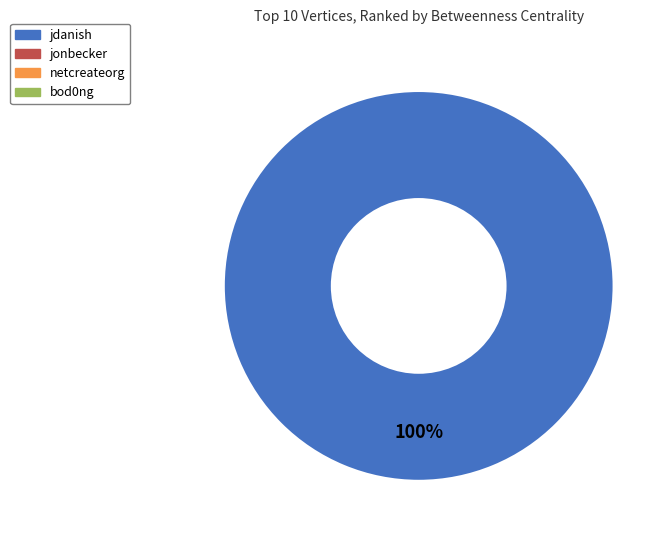

Is there any slice that represents more than half of the pie?

Yes